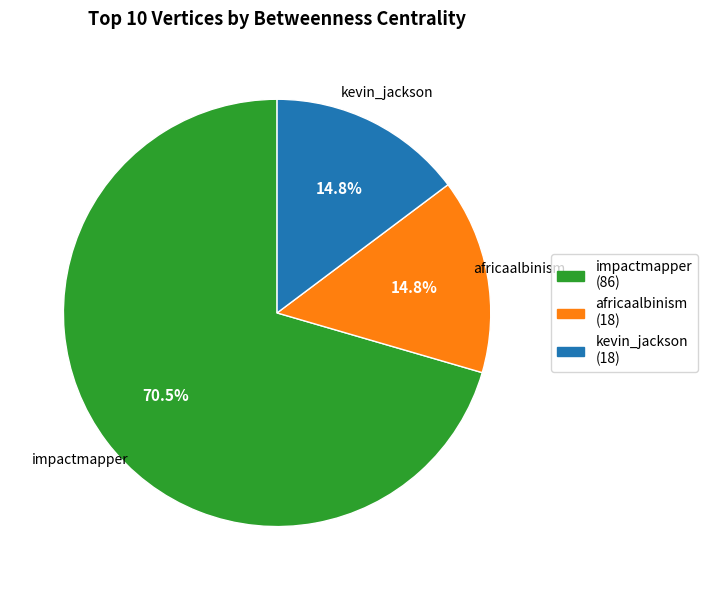

Is the sum of kevin_jackson and africaalbinism greater than half?

No